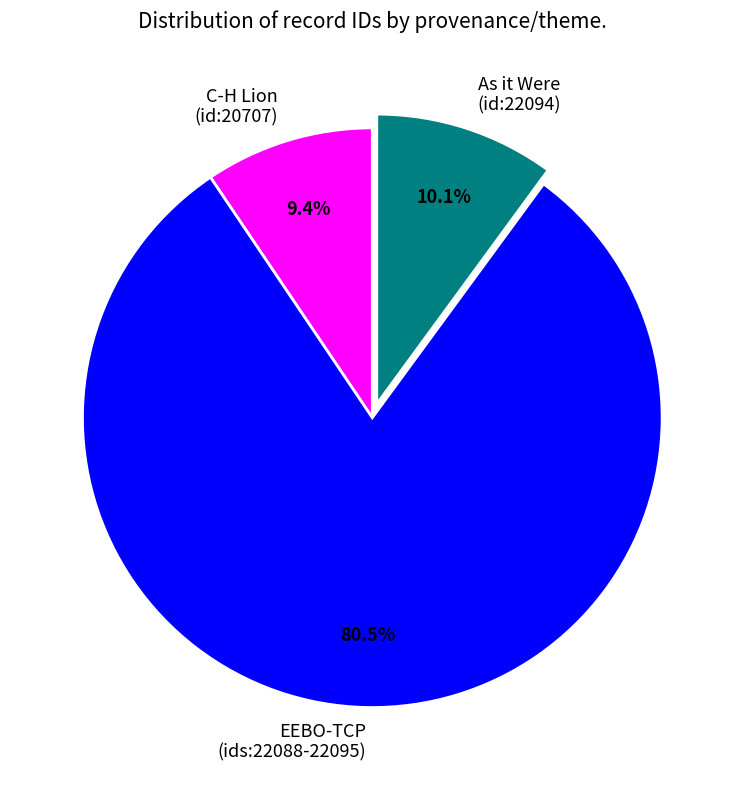

Which slice is the smallest?

C-H Lion (id:20707)